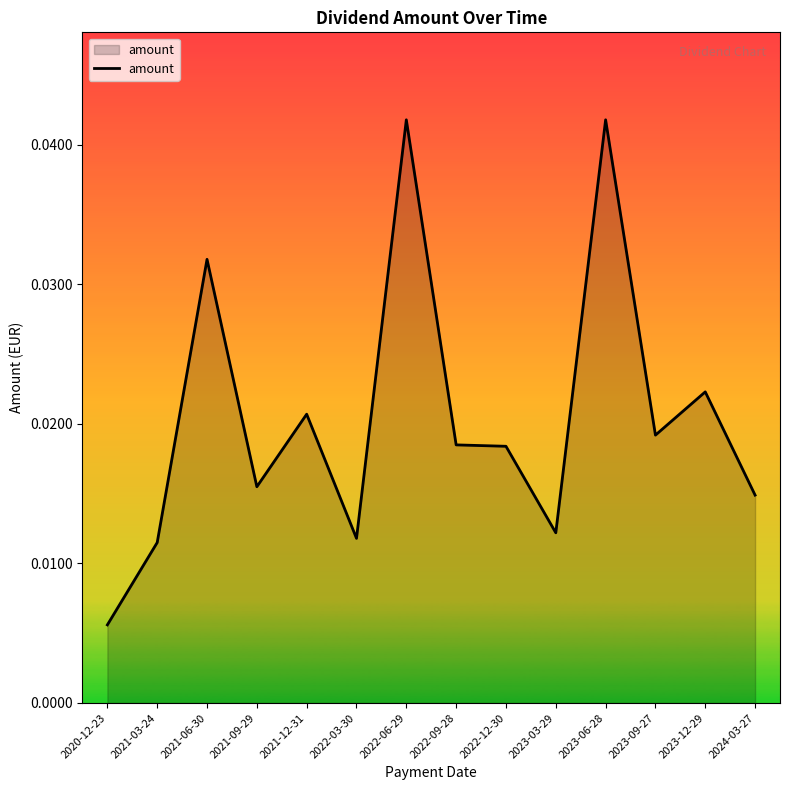

What position from the right is 2021-06-30?

12